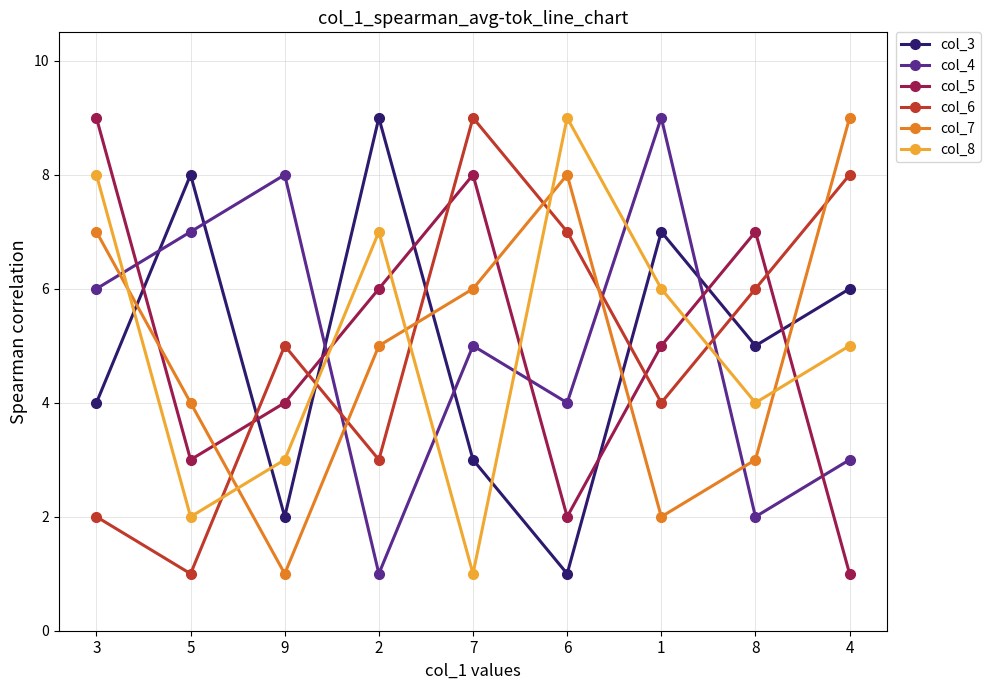

What is the total value across all series at 4?

32